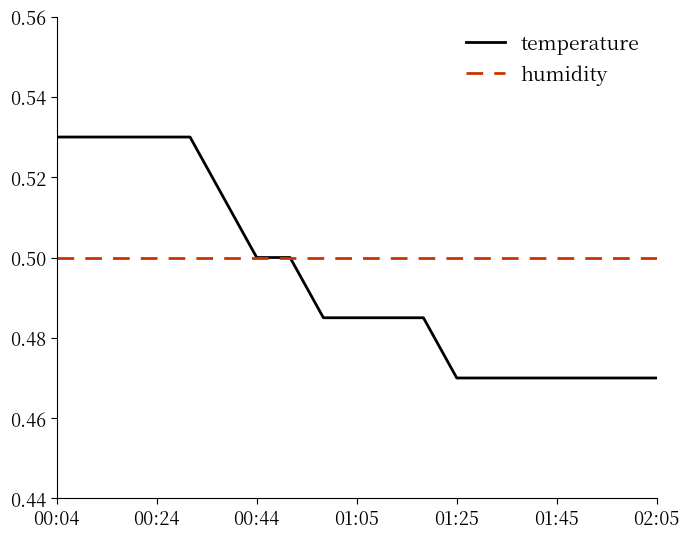

How many lines are shown in the chart?

2